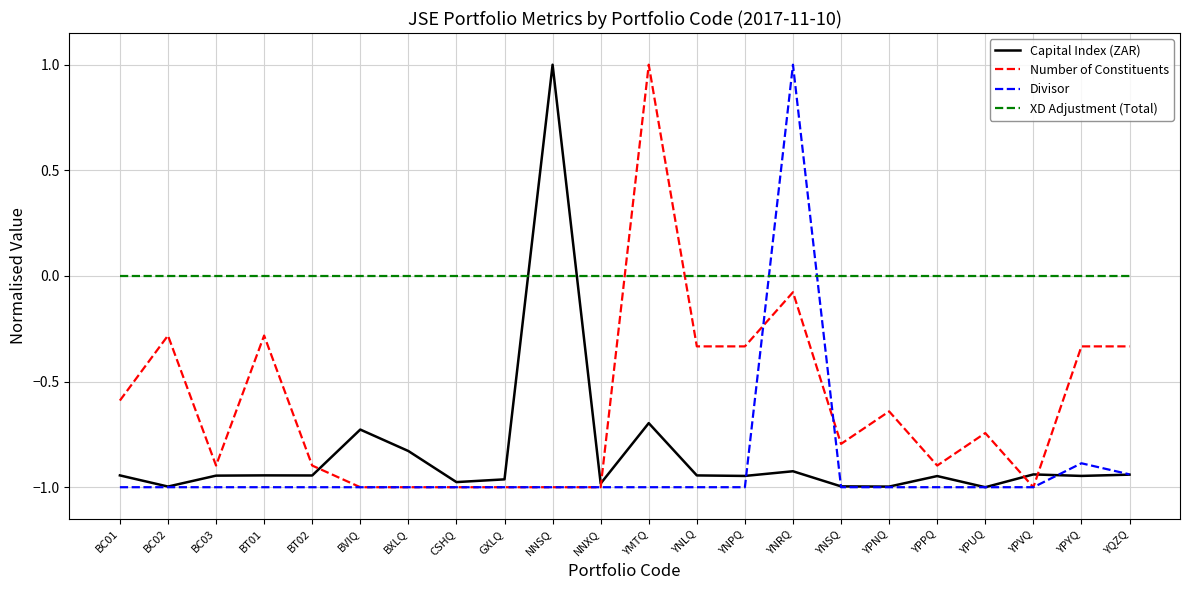

Is the value of XD Adjustment (Total) at BC03 greater than the value of Number of Constituents at GXLQ?

Yes